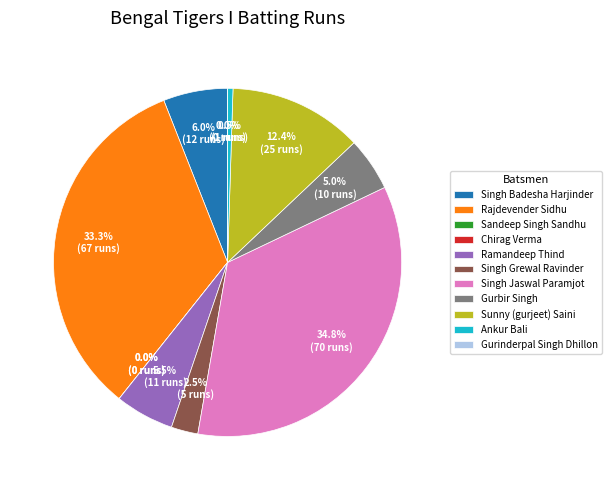

Count the number of slices in the pie.

11